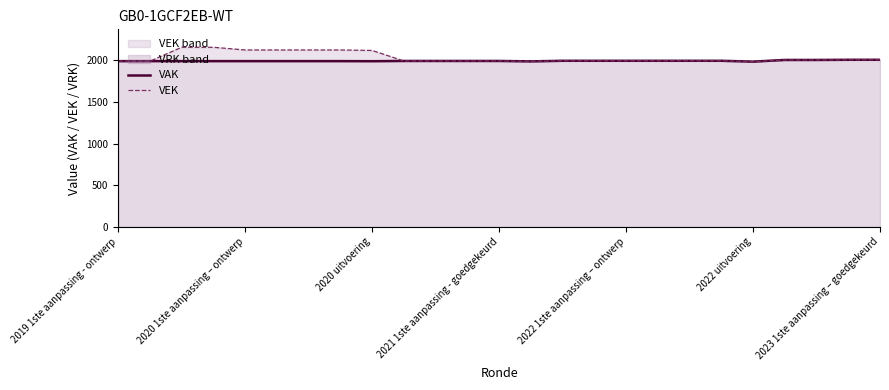

Rank the series by their average value, from lowest to highest.

VAK, VEK